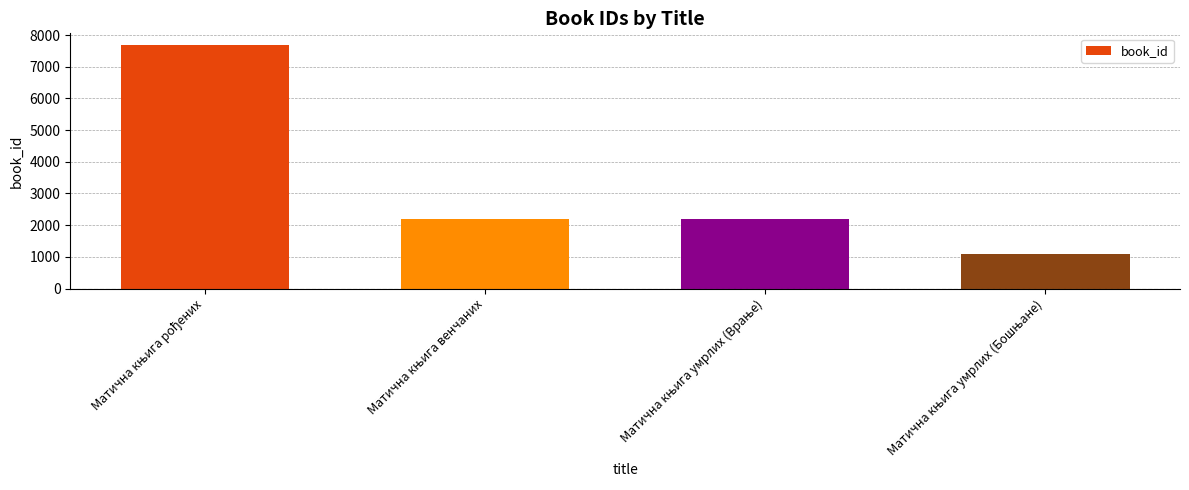

What is the value of the 1st bar from the left?

7672